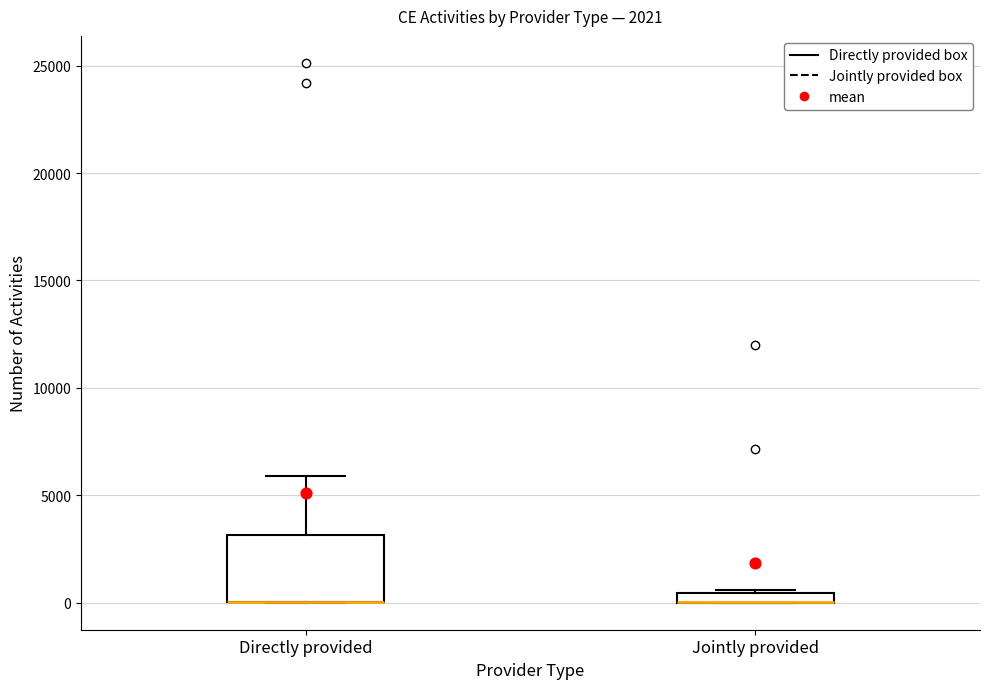

Where is the upper edge of the box for Jointly provided on the y-axis? The values are not printed on the chart, so give them approximately, as read against the axis.

500